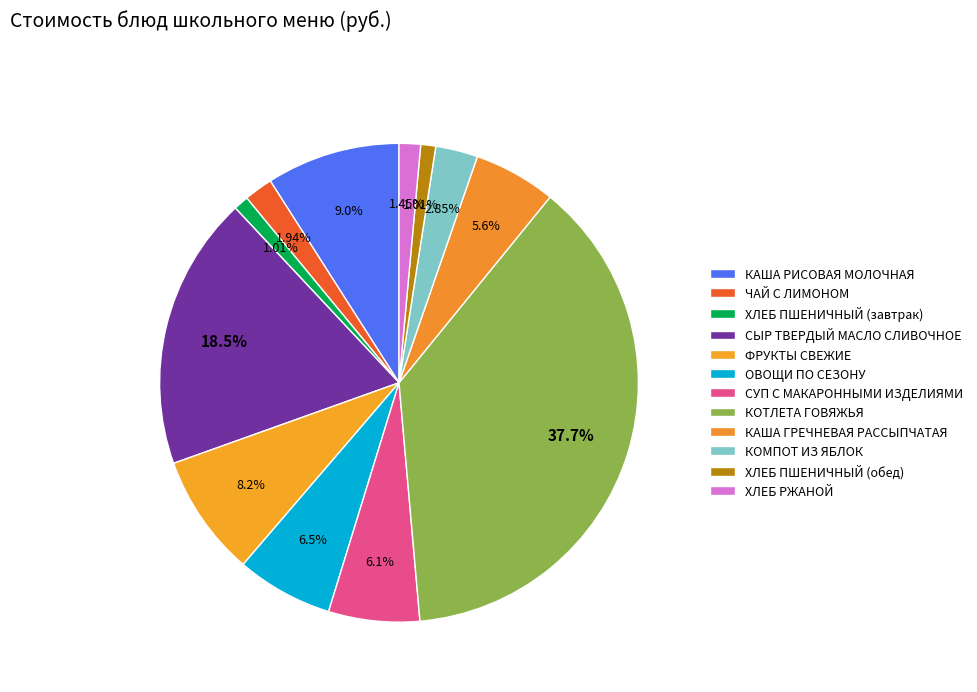

True or false: КАША РИСОВАЯ МОЛОЧНАЯ accounts for 9% of the total.

True